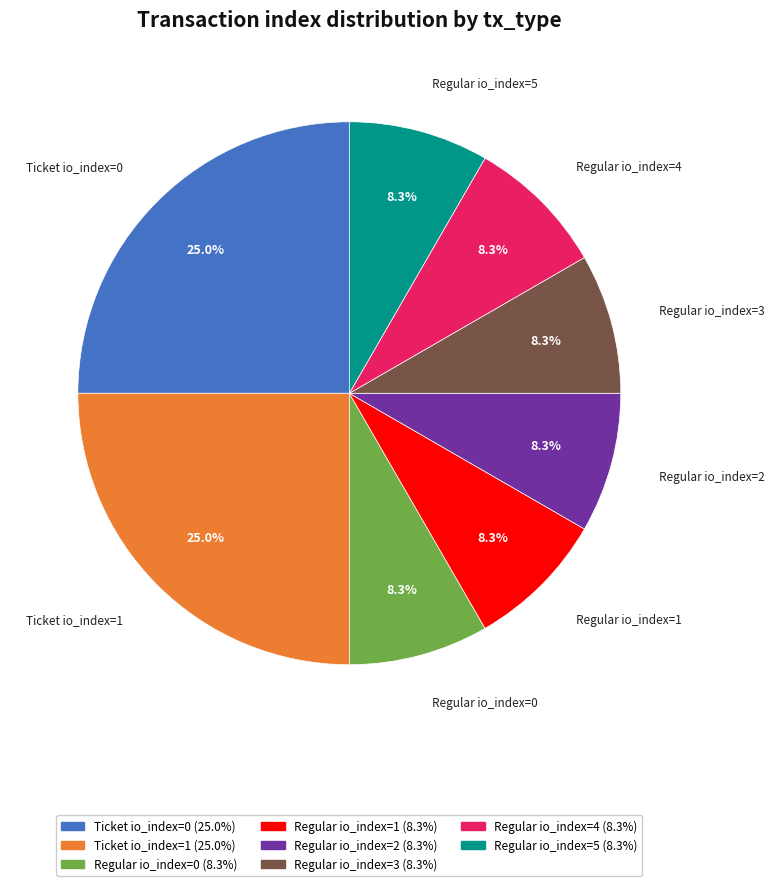

To the nearest percent, what is the average slice percentage?

12%